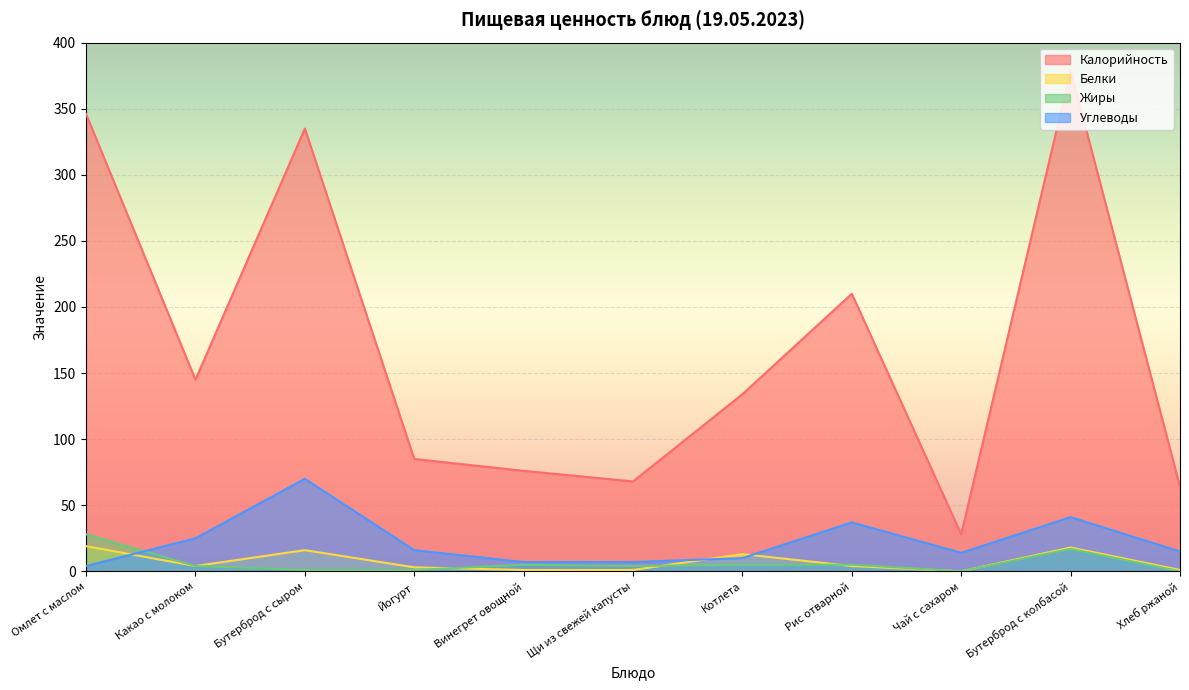

What value does the Белки series have at Хлеб ржаной?

1.0